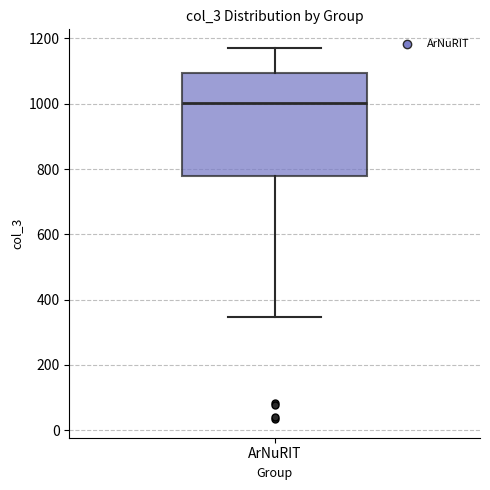

Transcribe this box plot: give where the median line is, the range the box spans, and where the two whiskers end, as read against the y-axis. The values are not printed on the chart, so give them approximately, as read against the axis.

median 1000, box 780 to 1100, whiskers 340 to 1180